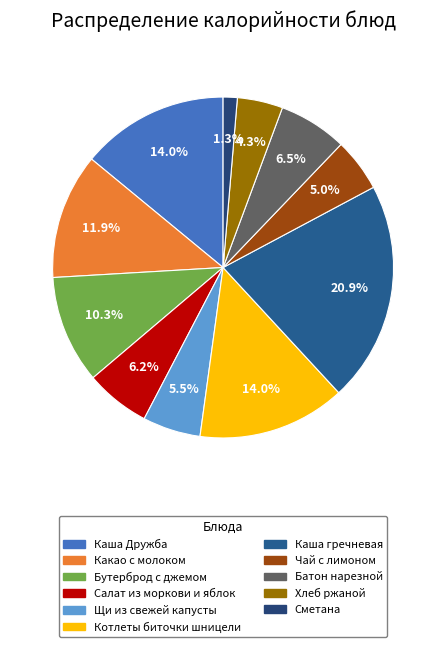

Does Какао с молоком represent more than half of the total?

No